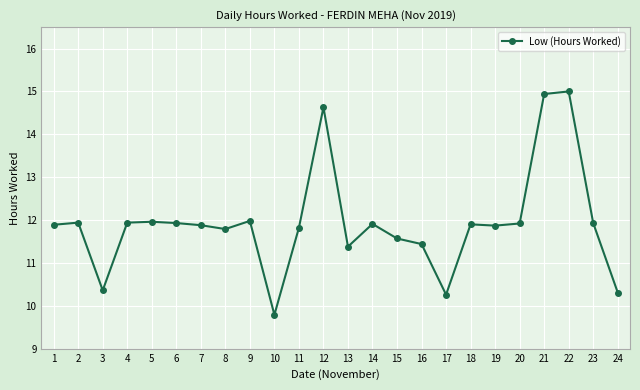

What is the ratio of the value at 22 to the value at 21?

1.0